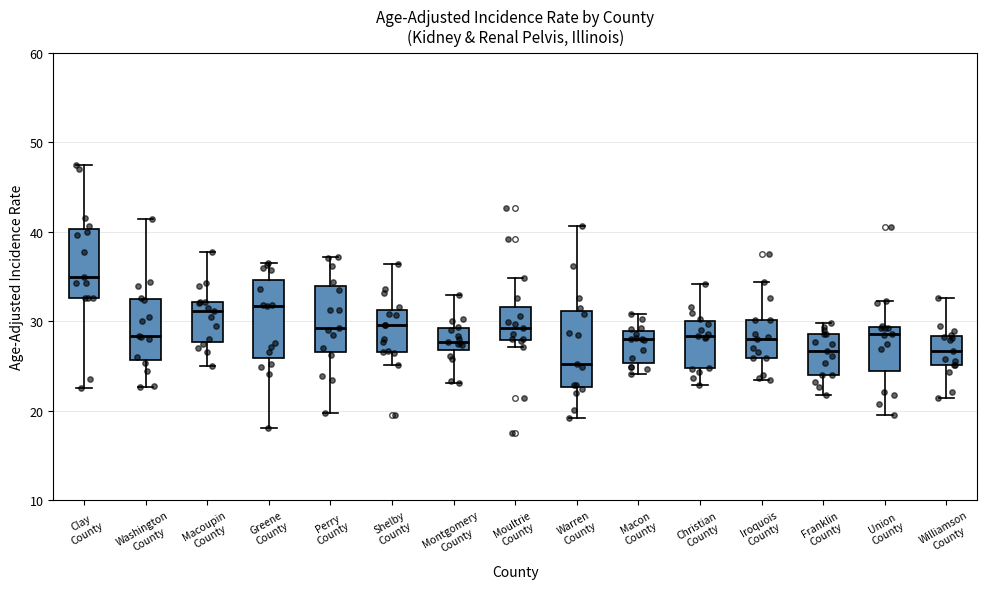

Where is the upper edge of the box for Iroquois County on the y-axis? The values are not printed on the chart, so give them approximately, as read against the axis.

30